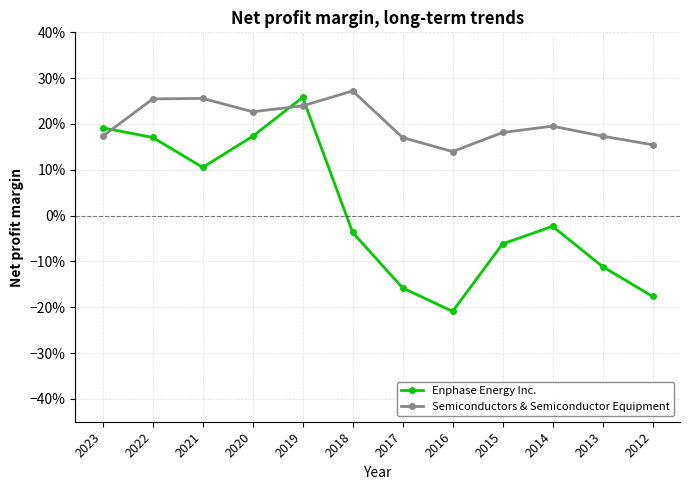

Is it true that Enphase Energy Inc. equals -0.1 at 2015?

True